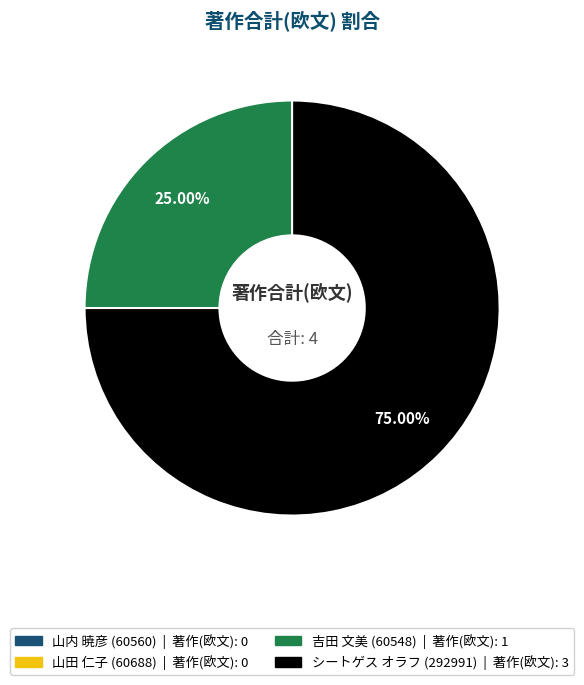

Is there any slice that represents more than half of the pie?

Yes